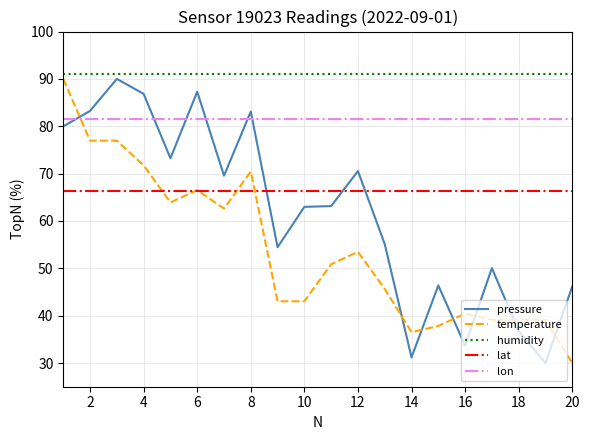

True or false: pressure and lon cross at least once.

True